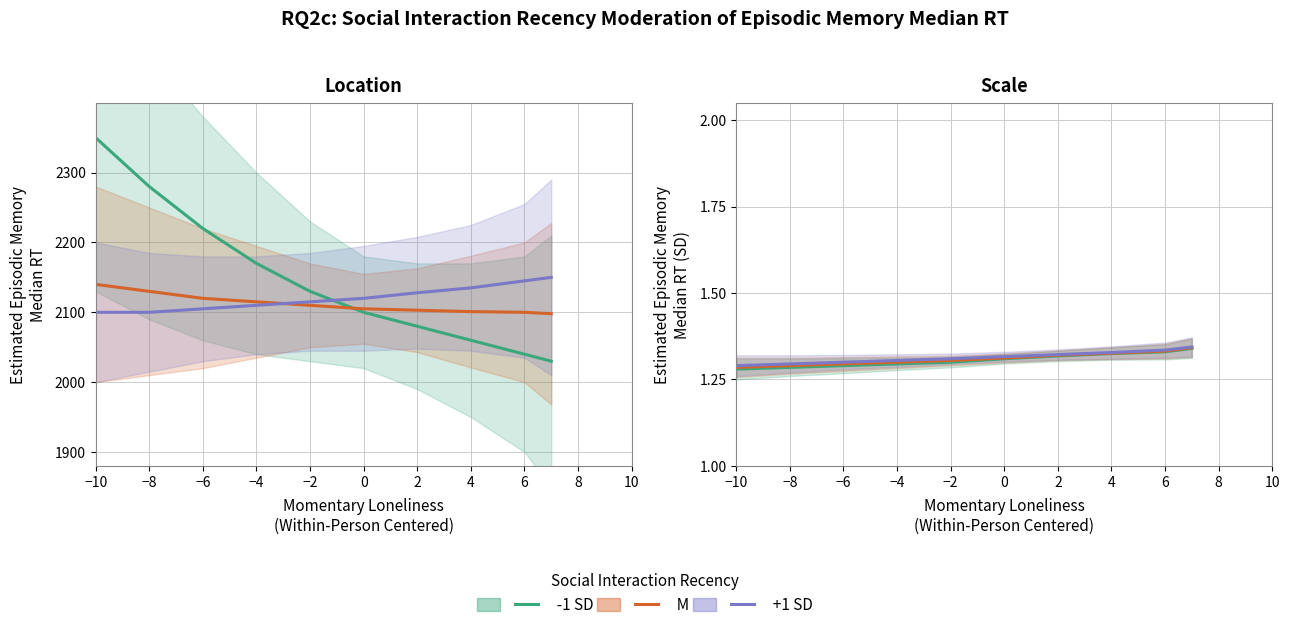

The -1 SD series shows 1.3 at −10. True or false?

True